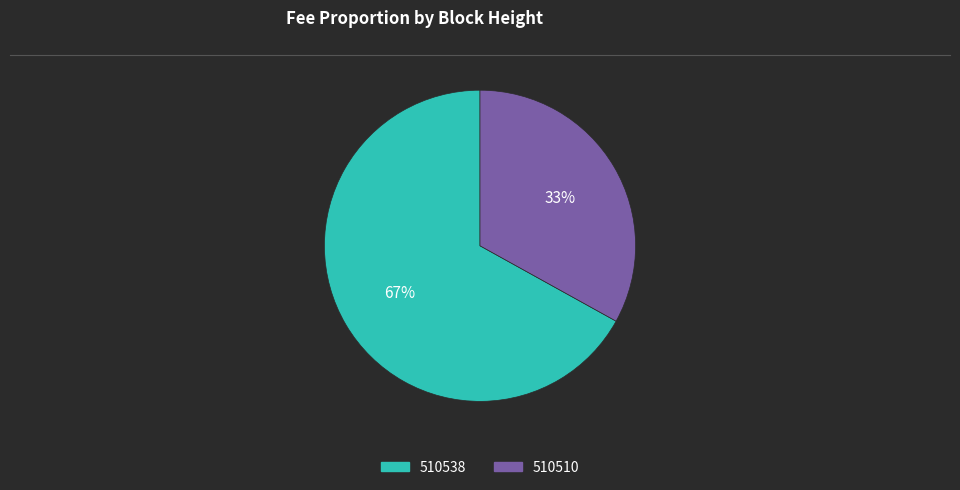

Rank the categories by value from lowest to highest.

510510, 510538